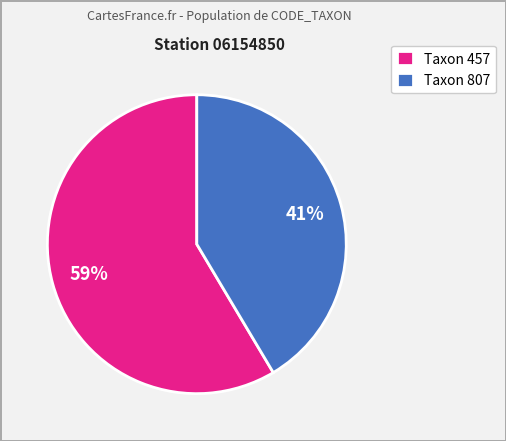

What is the ratio of the value at Taxon 457 to the value at Taxon 807?

1.4